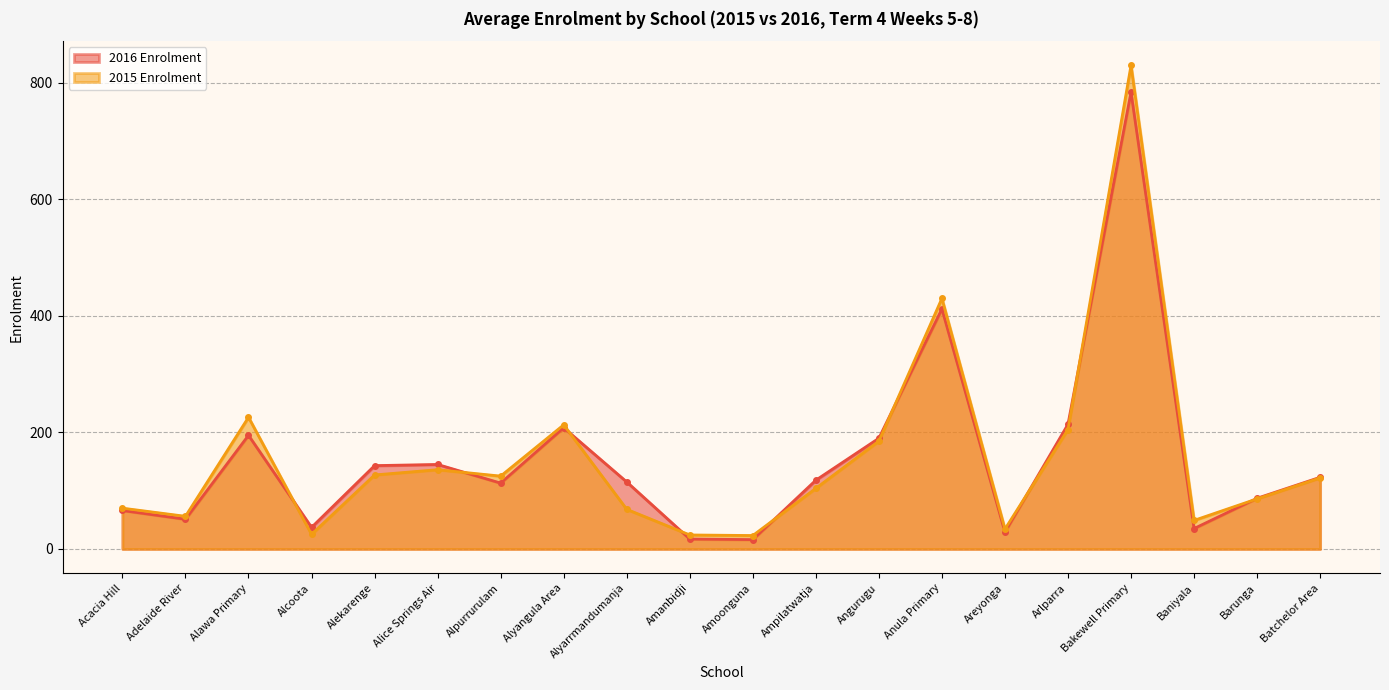

Rank the series by their maximum value, from highest to lowest.

2015 Enrolment, 2016 Enrolment